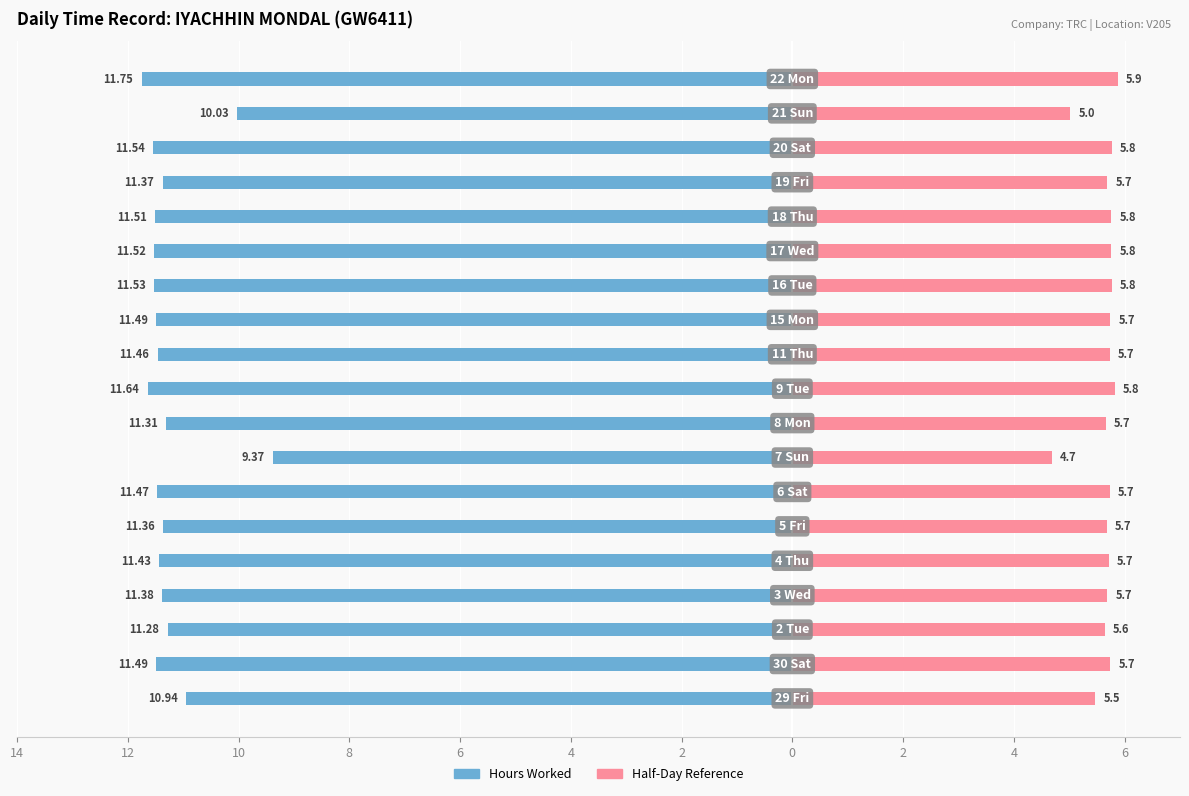

What is the difference between the second highest and minimum values in the Half-Day Reference series?

1.1